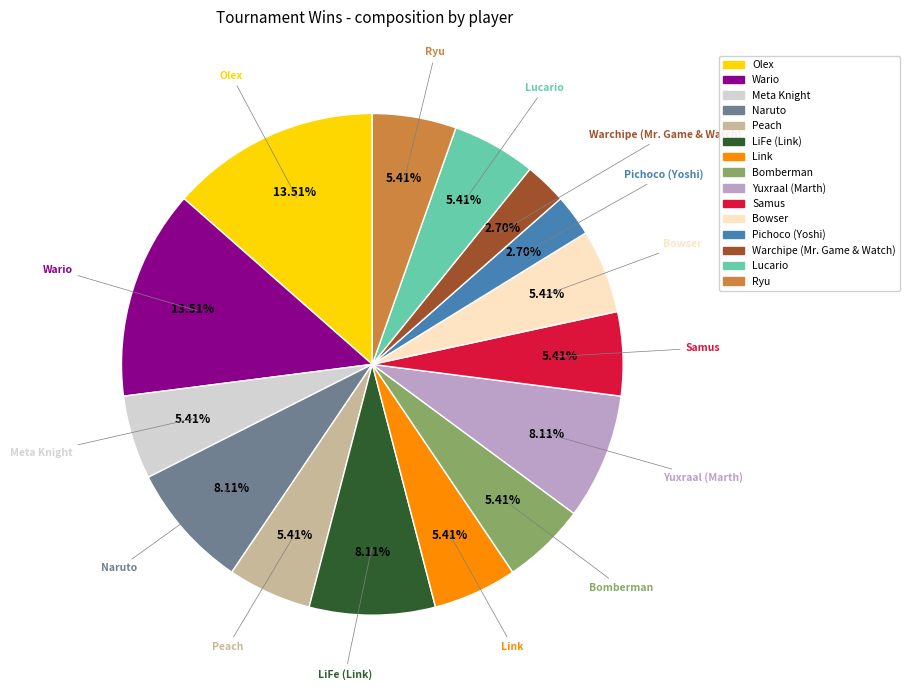

Is it true that Meta Knight is 5% of the pie?

True